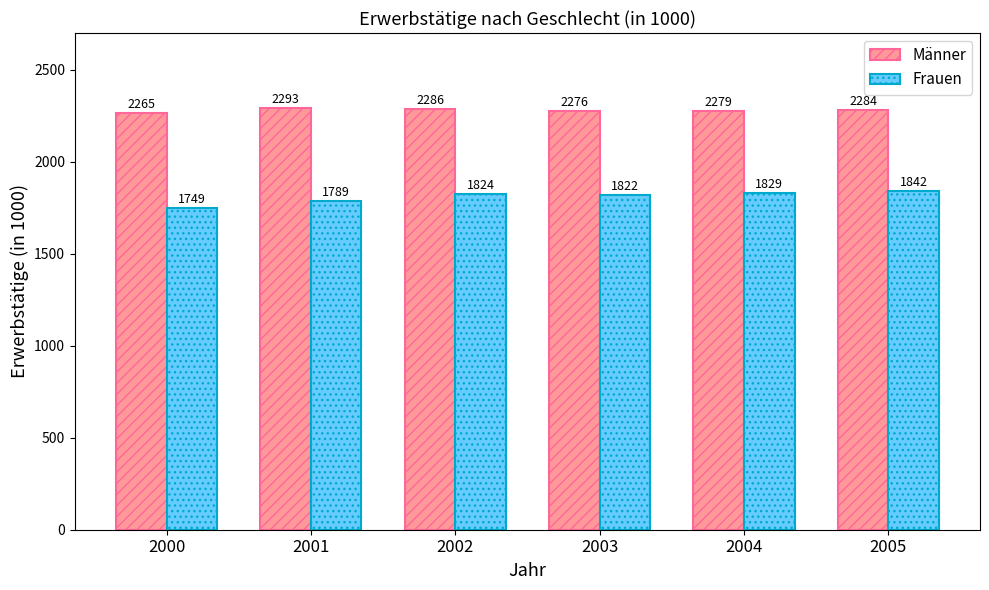

Which series has the largest total across all categories?

Männer